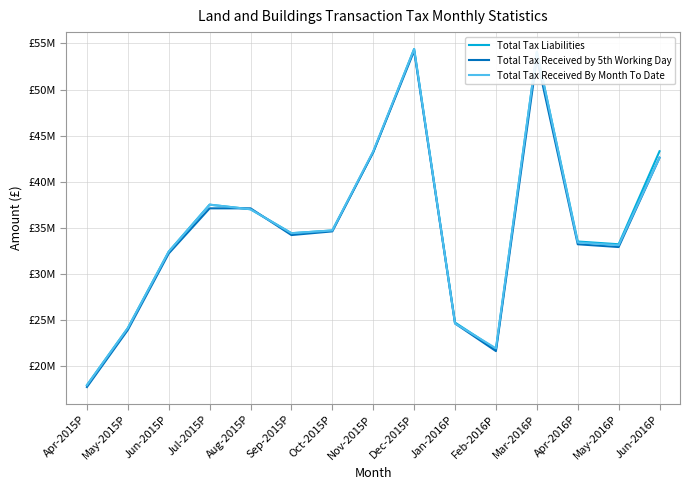

Does the chart display data point markers on the line(s)?

No